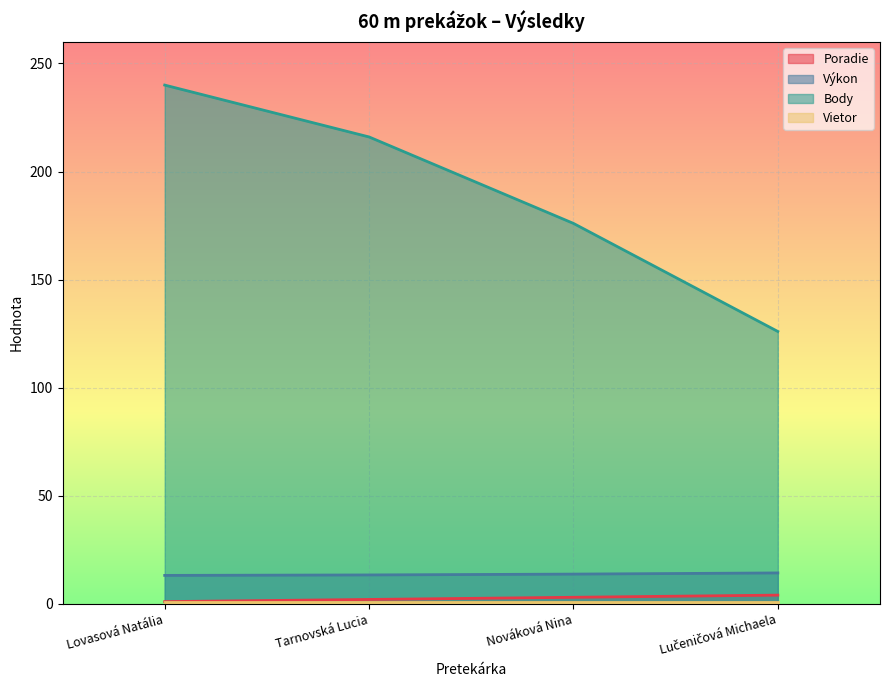

What is the difference between the maximum and second lowest values in the Body series?

64.0